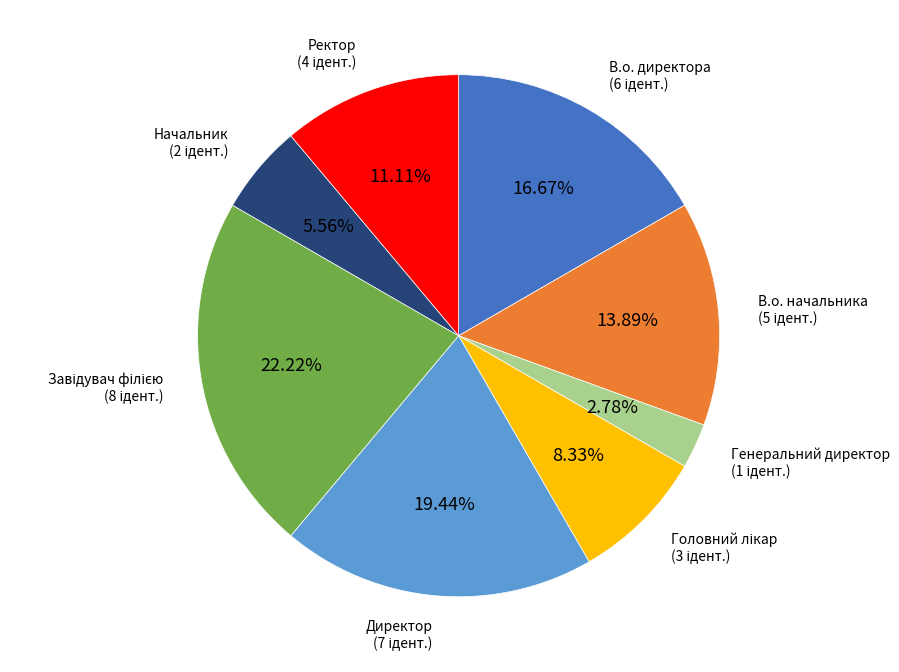

Does any single category account for the majority?

No